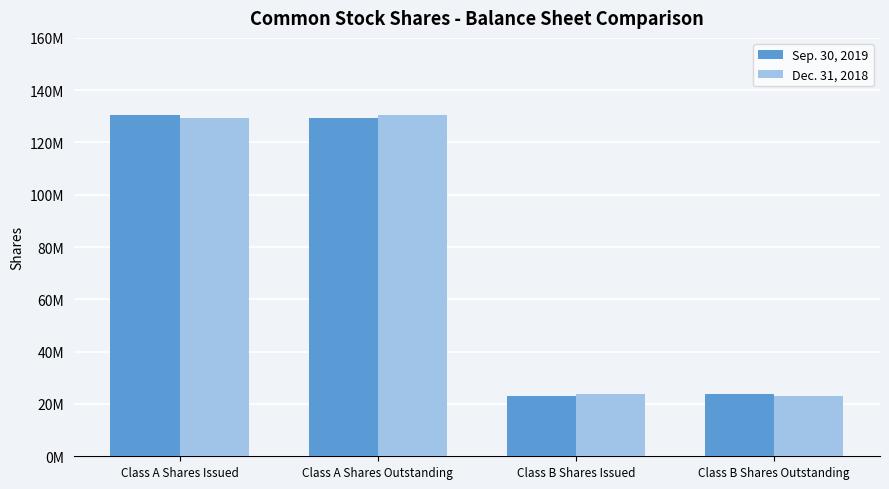

Does the chart contain stacked bars?

No